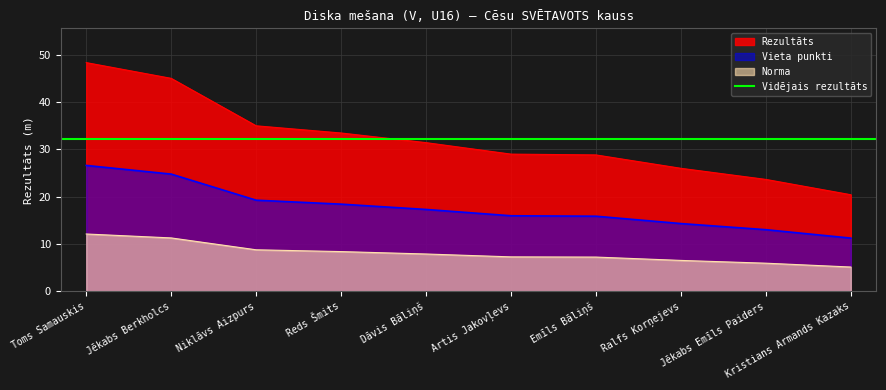

Which category has the highest value across all series?

Toms Samauskis